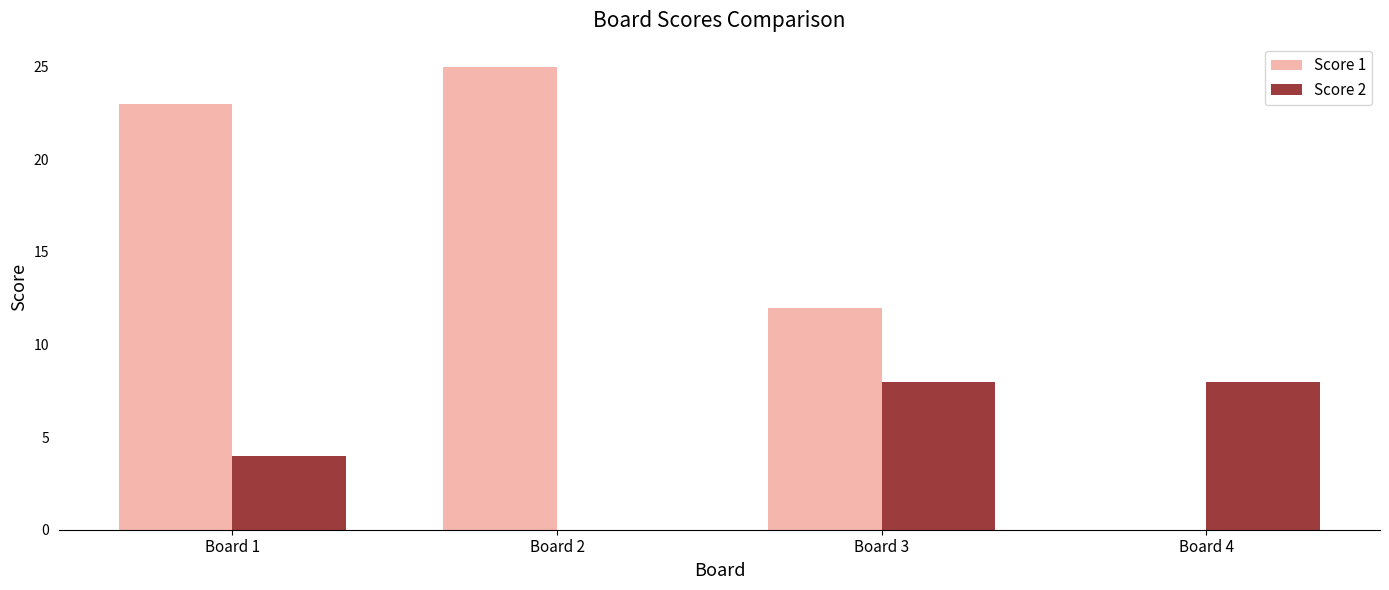

What is the difference between the Score 1 values at Board 3 and Board 1?

11